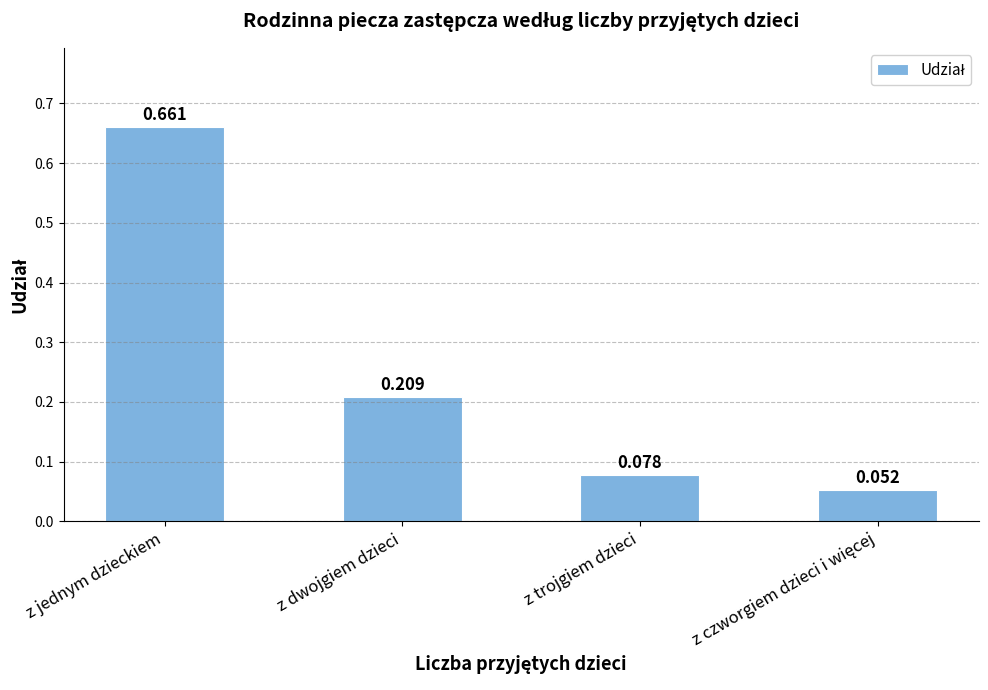

Is it true that the value at z jednym dzieckiem is 0.4?

False